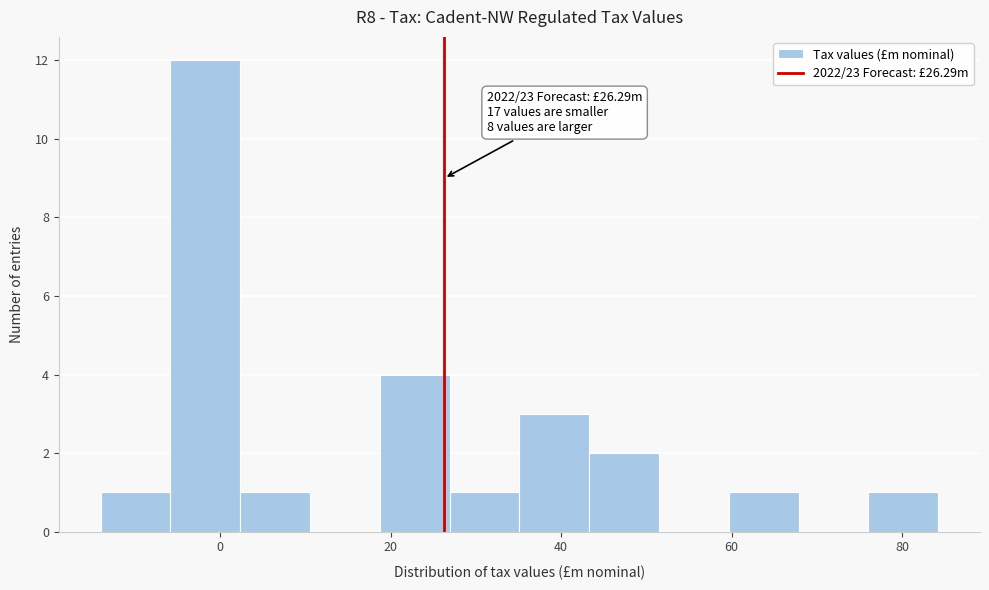

Over which range of the x-axis is the bar tallest?

-6 to 2